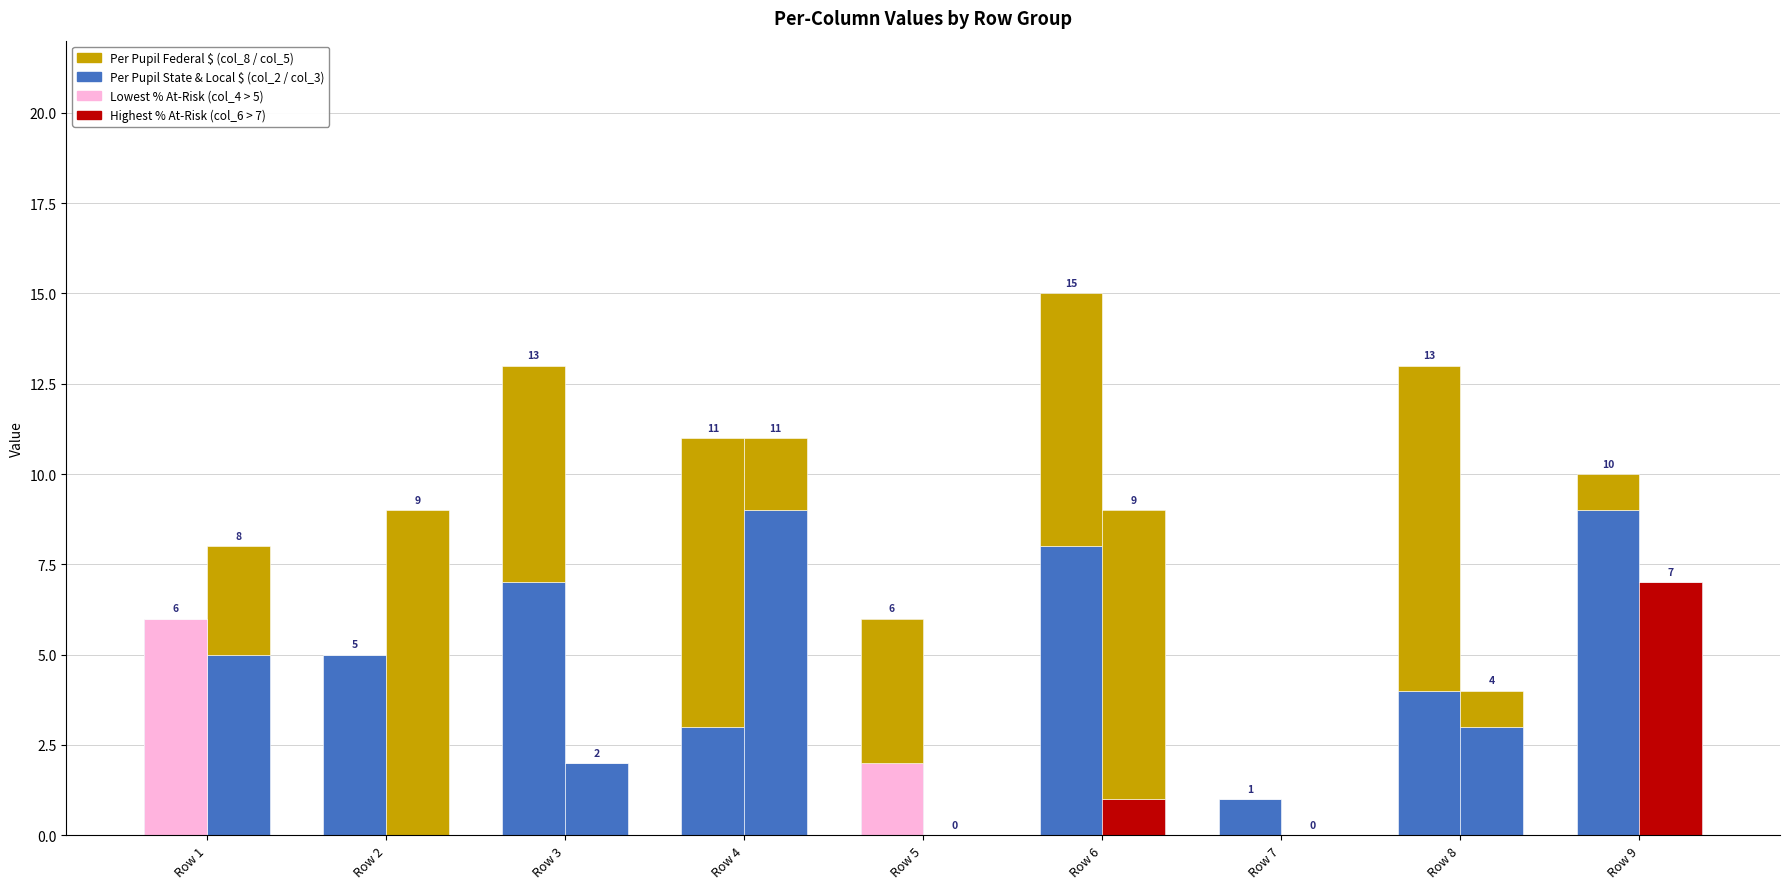

Count the col_2 (State & Local) values in the range 3 to 7.

5